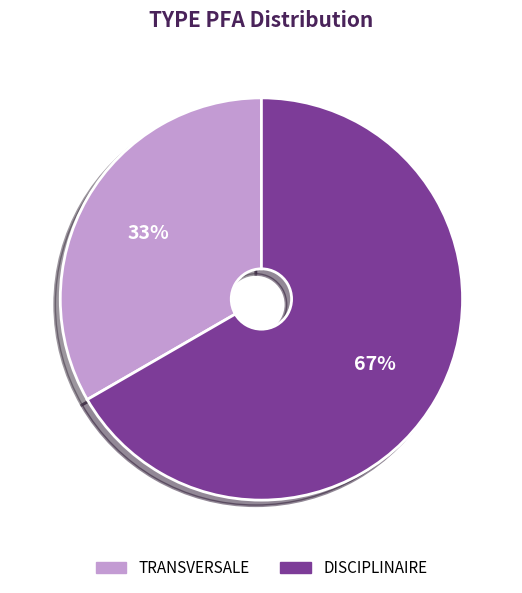

Which slice is the smallest?

TRANSVERSALE